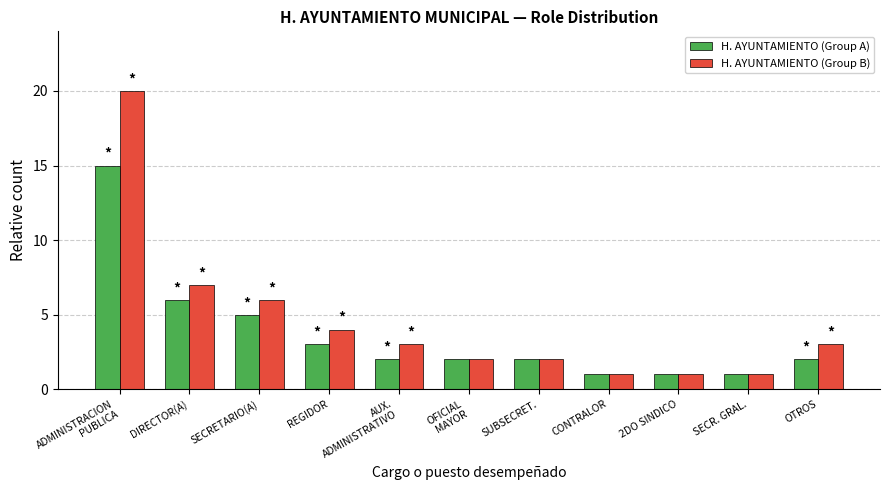

What is the value of the H. AYUNTAMIENTO (Group A) bar at the 5th from the left?

2